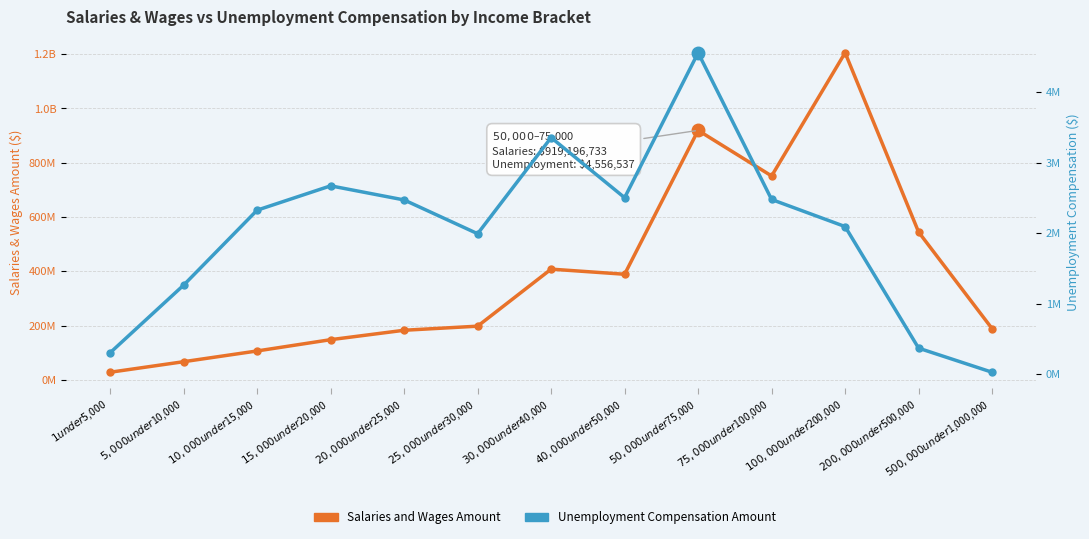

True or false: Unemployment Compensation Amount and Salaries and Wages Amount cross at least once.

False